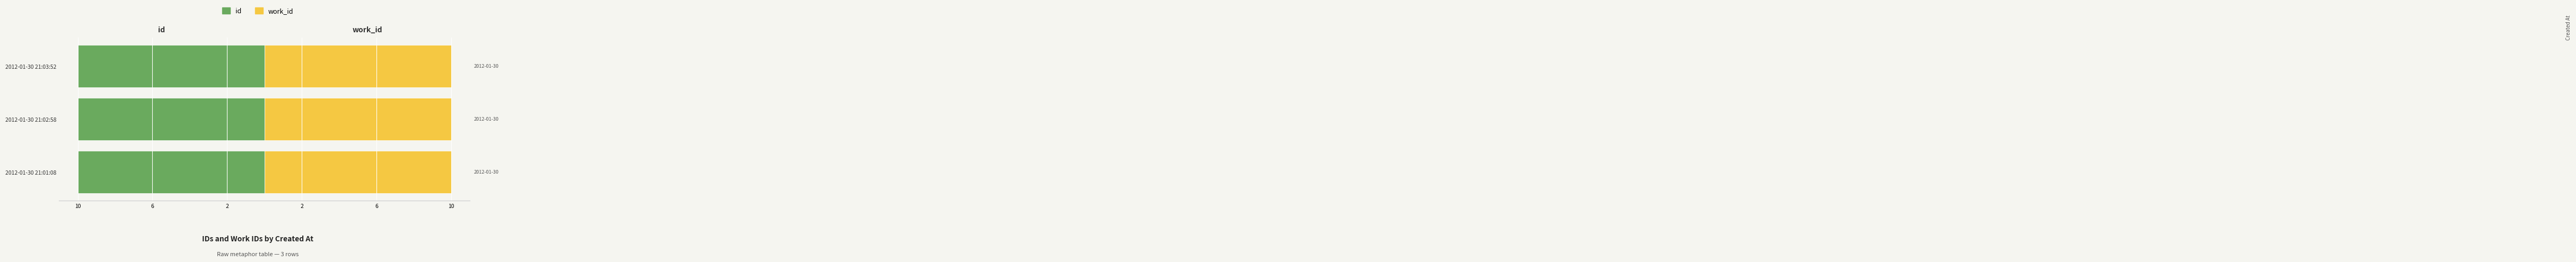

Rank the series by their average value, from highest to lowest.

work_id, id